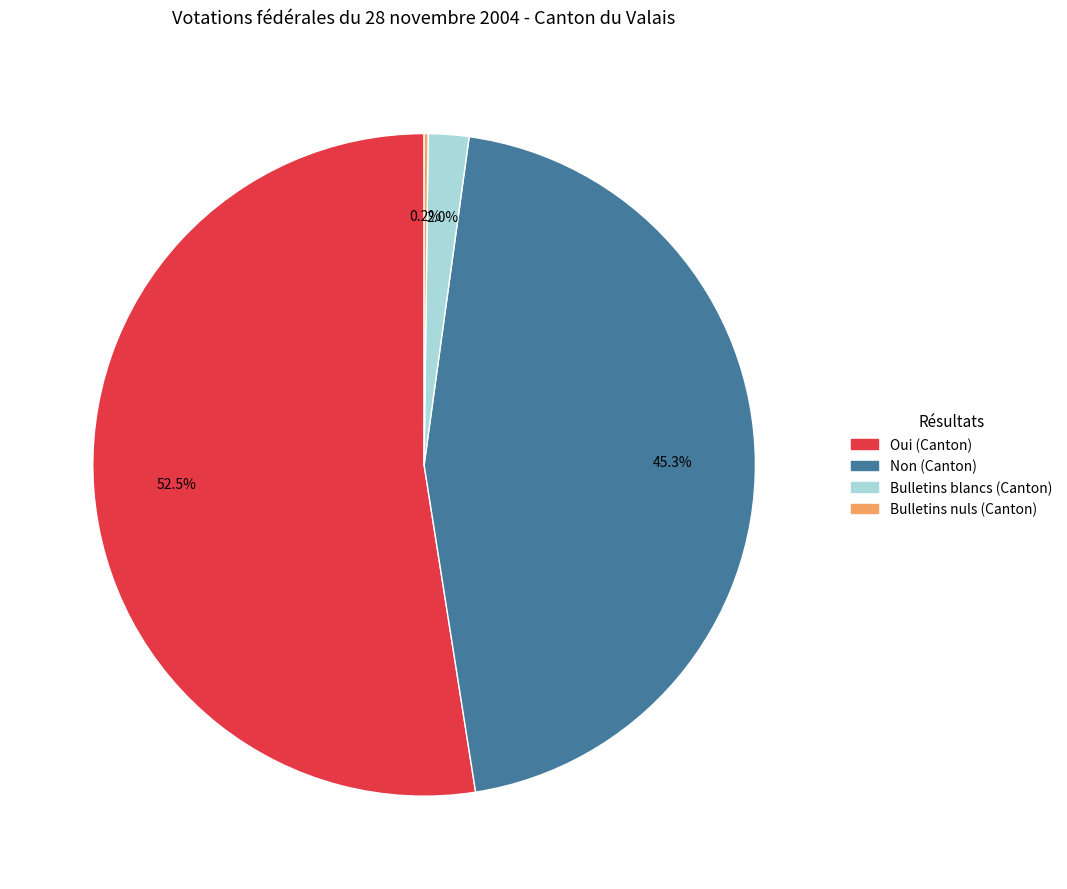

To the nearest percent, what is the average slice percentage?

25%